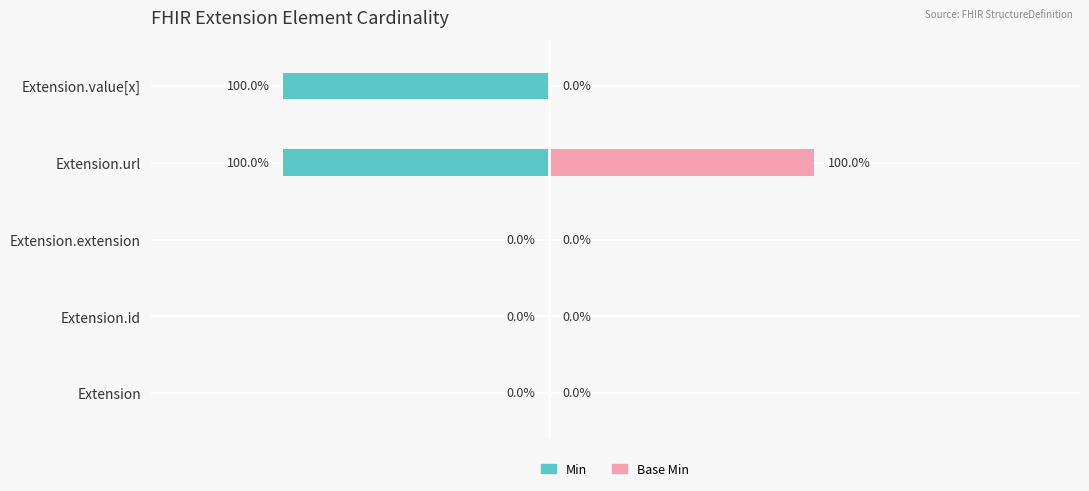

At which category does the chart reach its minimum across all series?

Extension.url